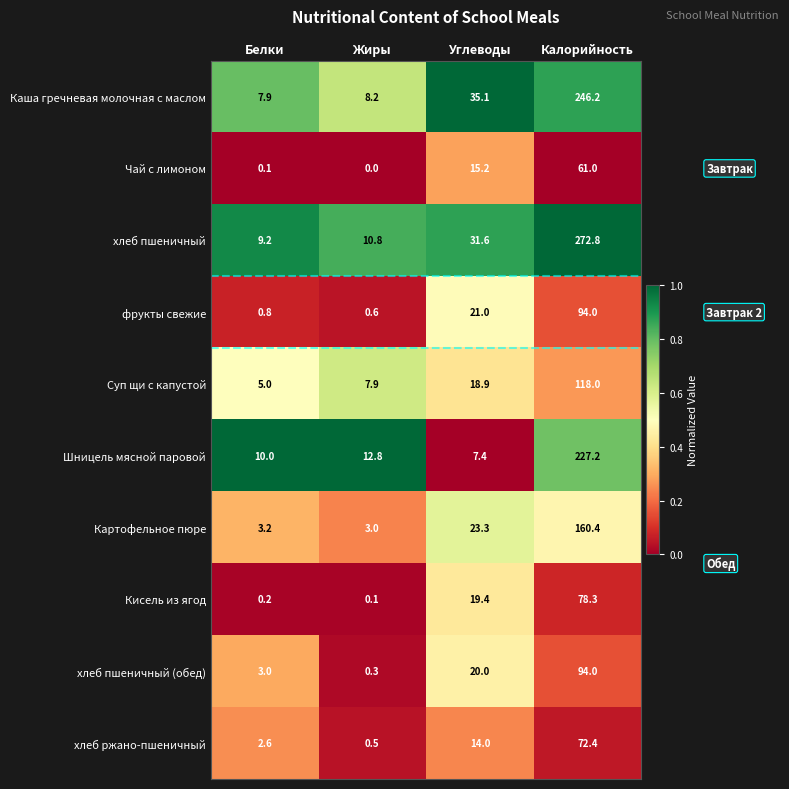

What is the average value of the фрукты свежие series?

29.1